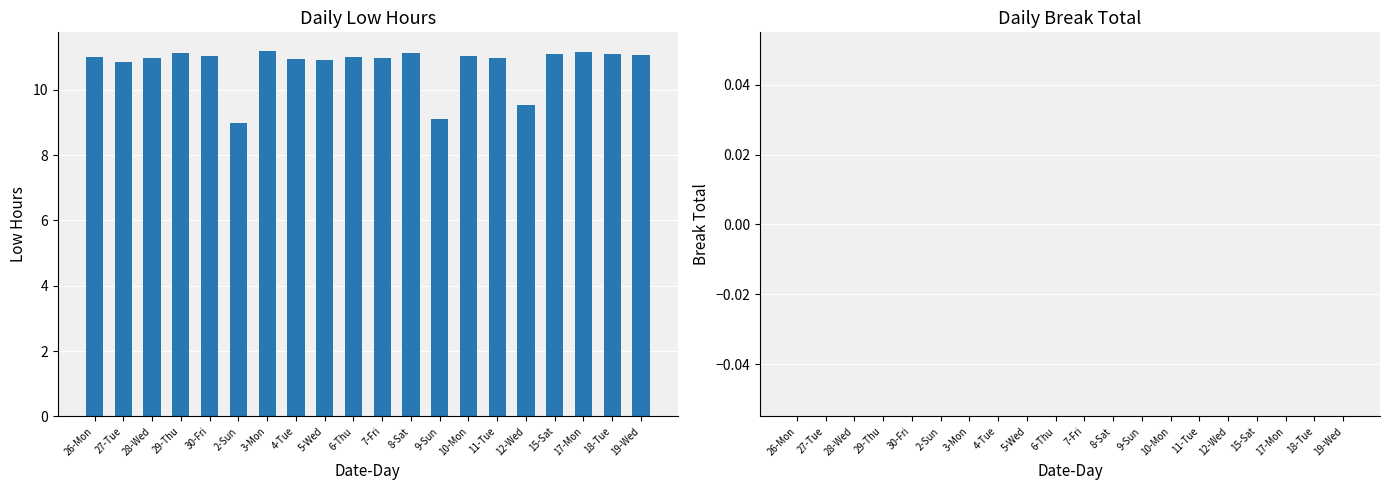

Which has a higher value, 7-Fri or 9-Sun?

7-Fri